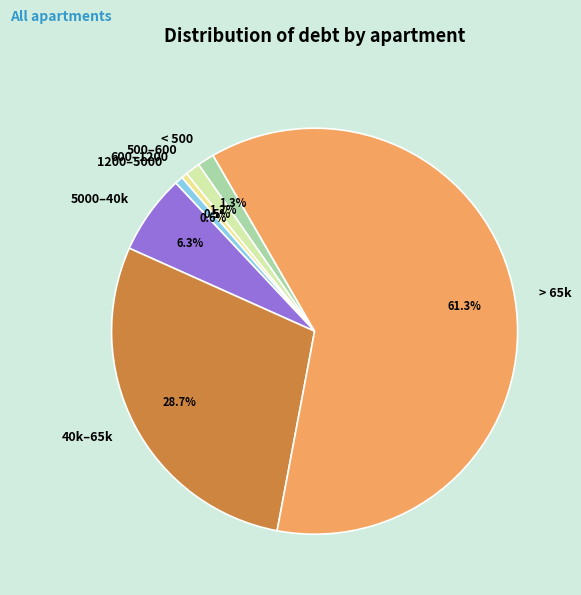

How many segments does this pie chart have?

7